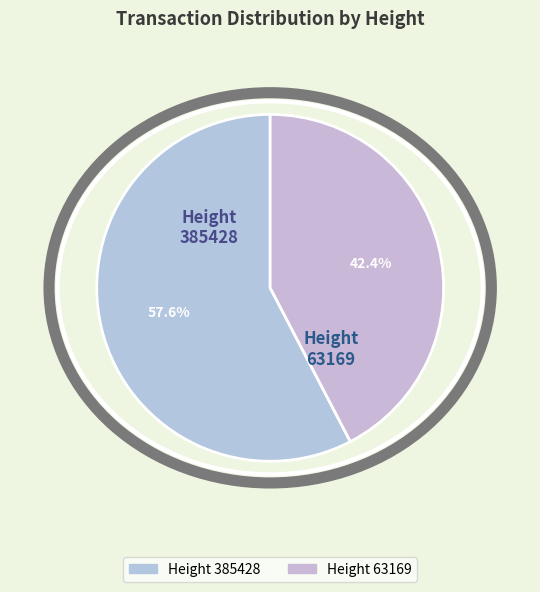

Which has a higher value, 63169 or 385428?

385428